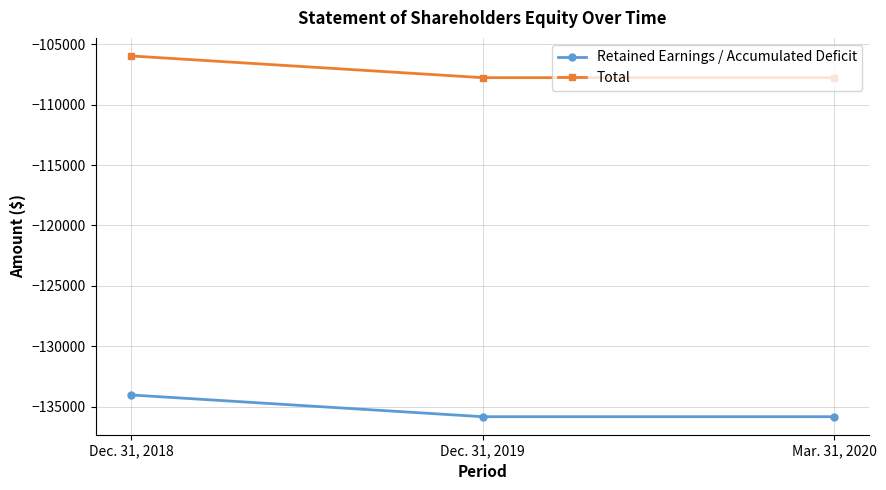

What is the highest value of the Retained Earnings / Accumulated Deficit series?

-134037